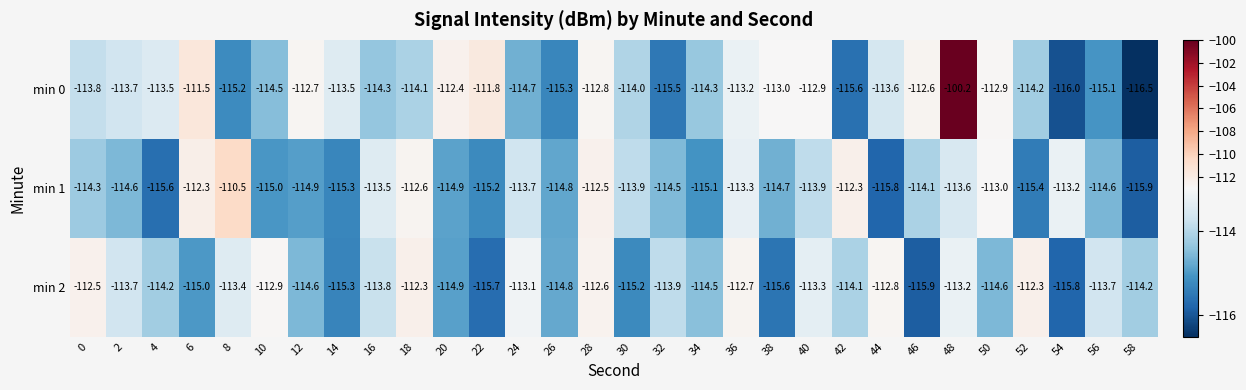

Where does the min 0 series first go above -113?

6